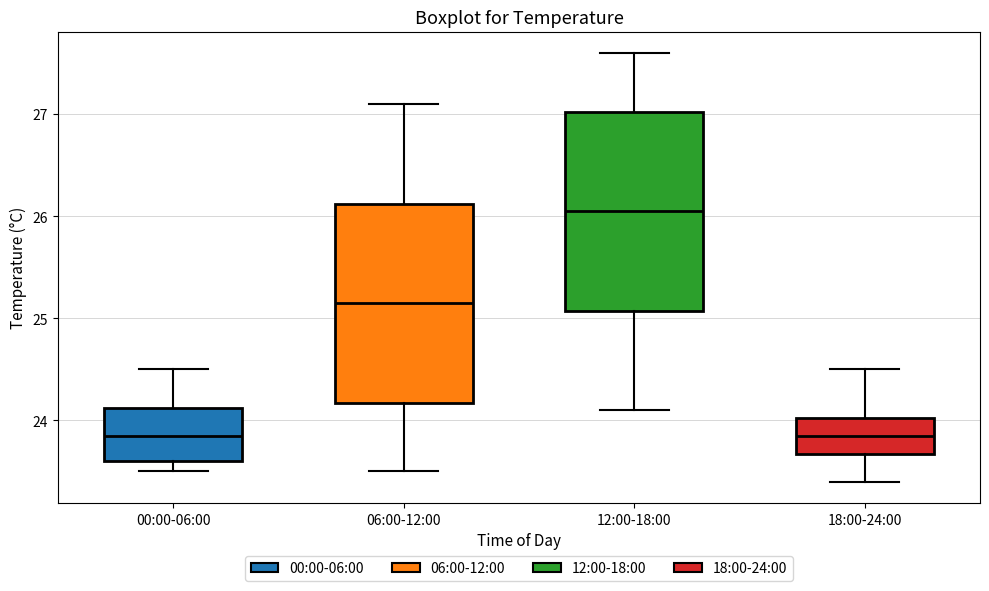

Reading left to right, transcribe this box plot: for each box, give where its median line is, the range the box spans, and where its two whiskers end, as read against the y-axis. The values are not printed on the chart, so give them approximately, as read against the axis.

00:00-06:00: median 23.9, box 23.6 to 24.1, whiskers 23.5 to 24.5
06:00-12:00: median 25.2, box 24.2 to 26.1, whiskers 23.5 to 27.1
12:00-18:00: median 26.1, box 25.1 to 27.0, whiskers 24.1 to 27.6
18:00-24:00: median 23.9, box 23.7 to 24.0, whiskers 23.4 to 24.5